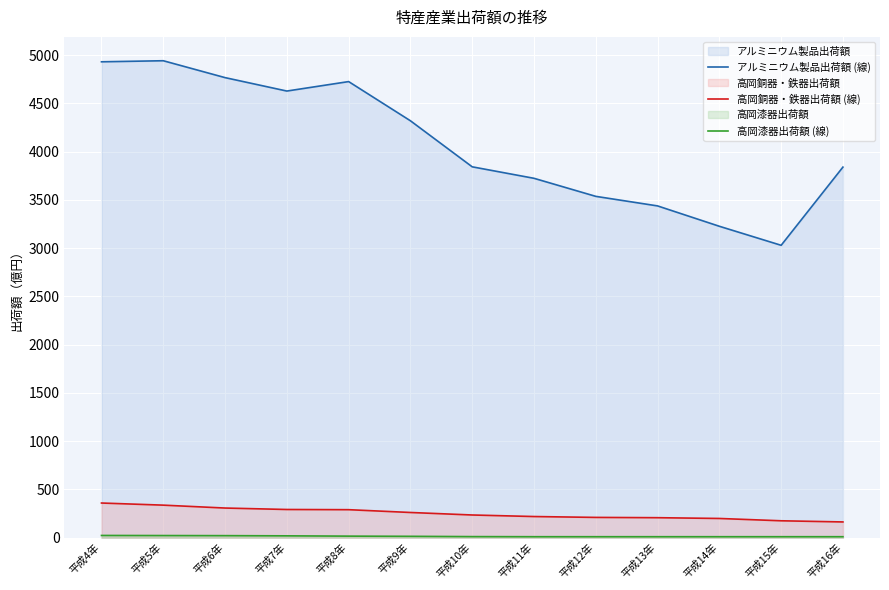

True or false: 高岡銅器・鉄器出荷額 (線) has a value of 276 at 平成12年.

False